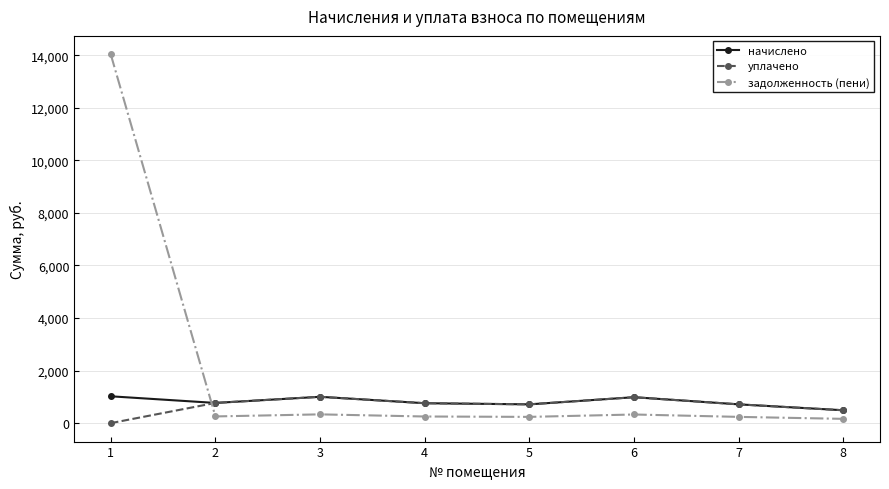

What is the maximum value shown in the chart?

14035.1